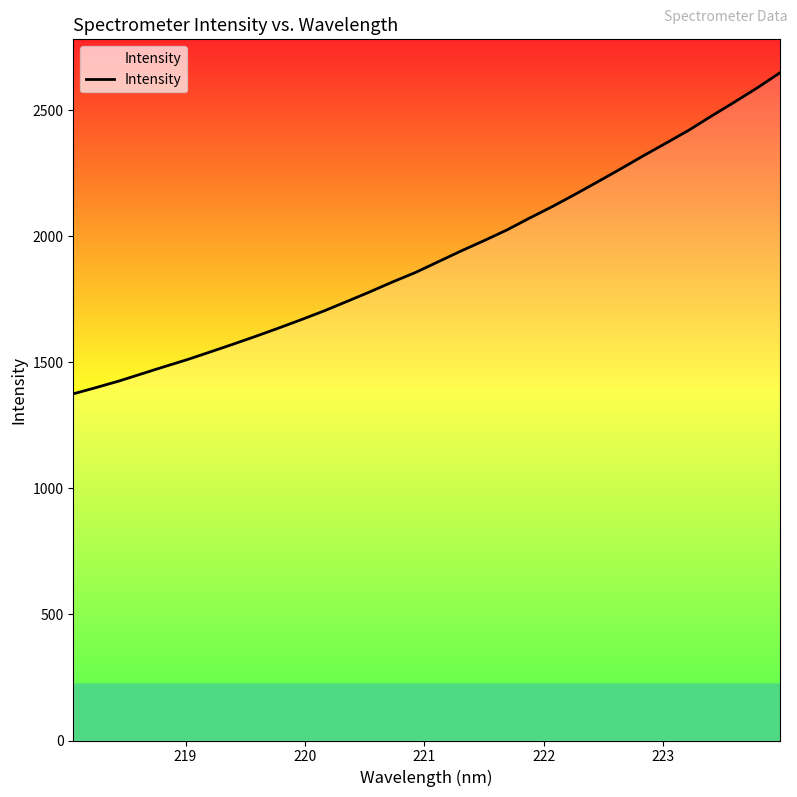

What is the greatest value displayed?

2648.2